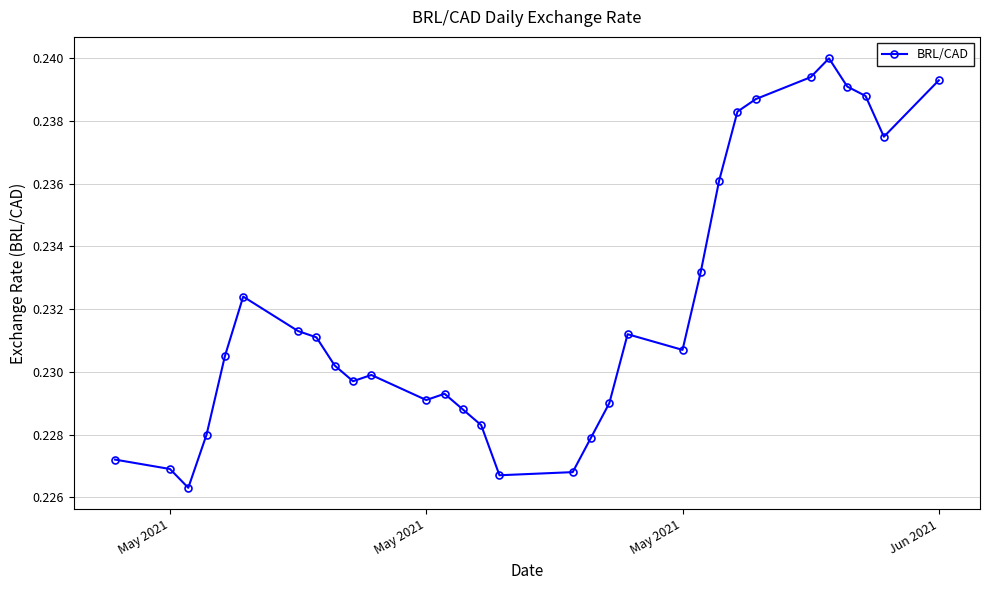

What is the sum of all values?

7.2